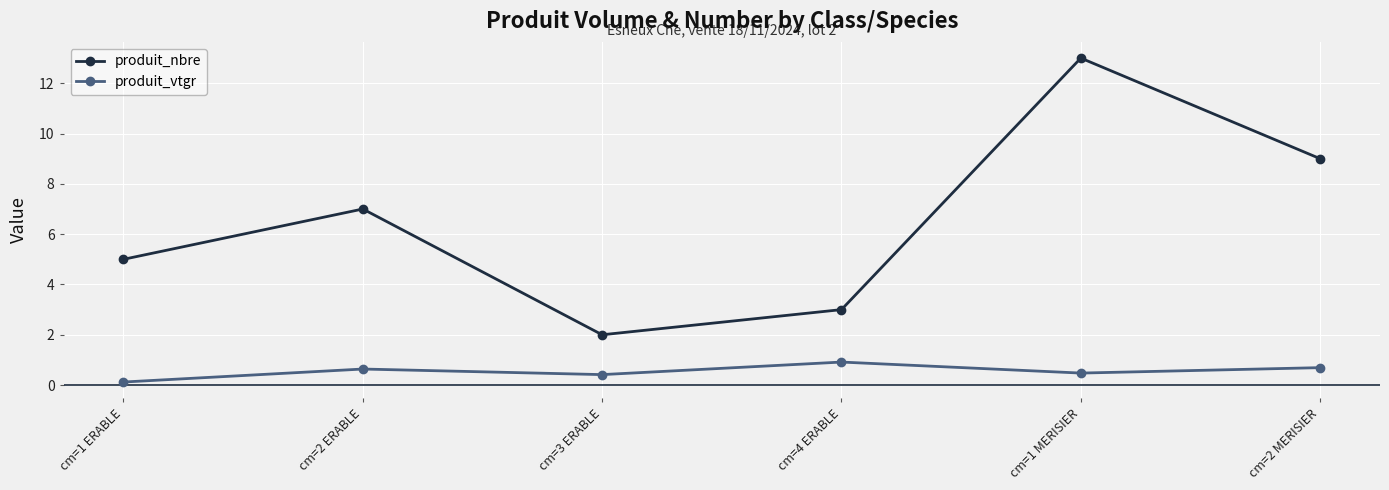

Where is the first local minimum for produit_nbre?

cm=3 ERABLE